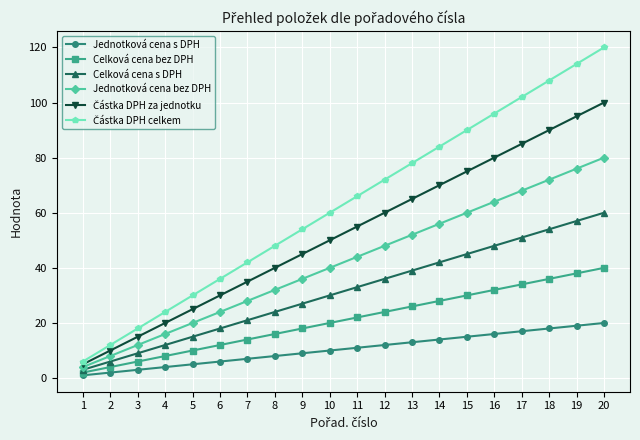

Which category has the highest value in the Jednotková cena bez DPH series?

20